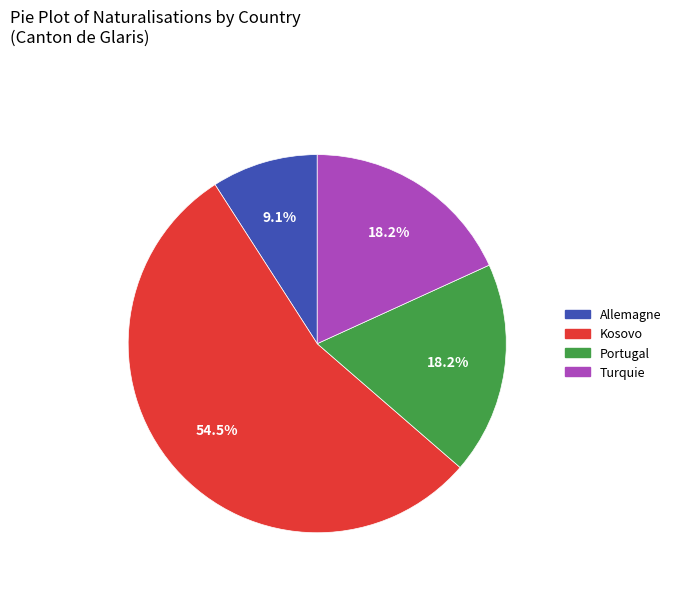

To the nearest percent, what is the combined percentage of Turquie and Portugal?

36%